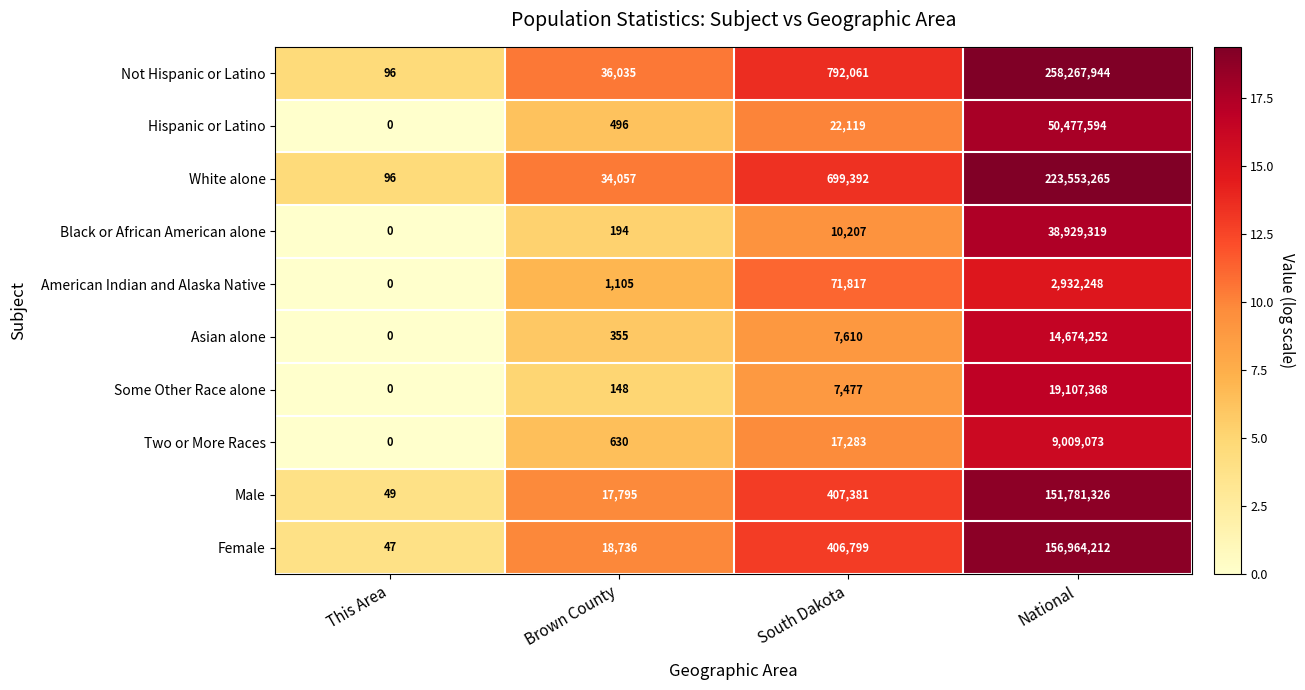

Rank the series at South Dakota from lowest to highest value.

Some Other Race alone, Asian alone, Black or African American alone, Two or More Races, Hispanic or Latino, American Indian and Alaska Native, Female, Male, White alone, Not Hispanic or Latino